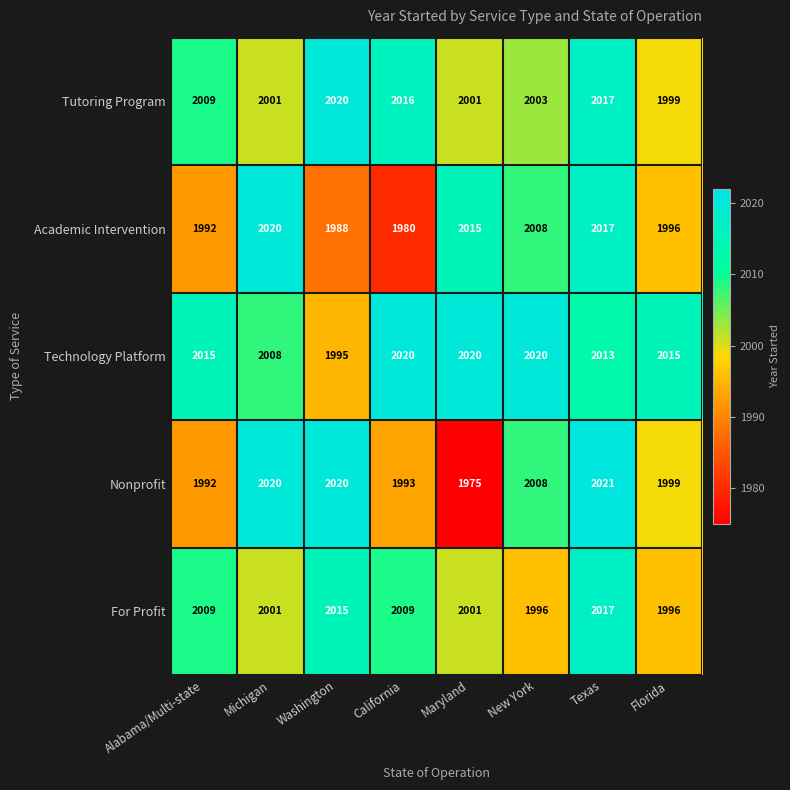

Which label corresponds to the largest value in the chart?

Texas